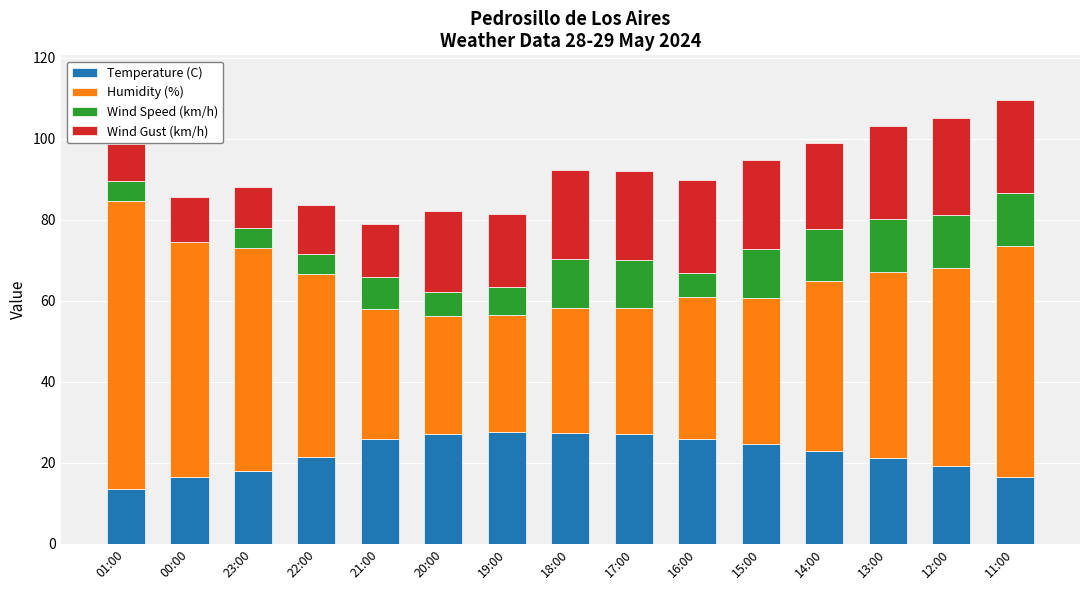

The value of Temperature (C) at 22:00 is 21.5. True or false?

True